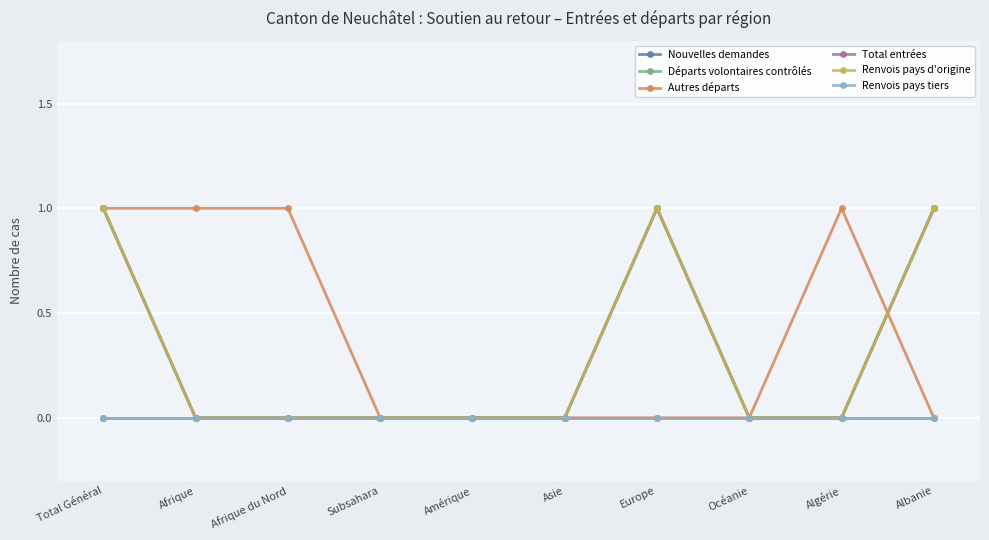

Does the chart have visible grid lines?

Yes